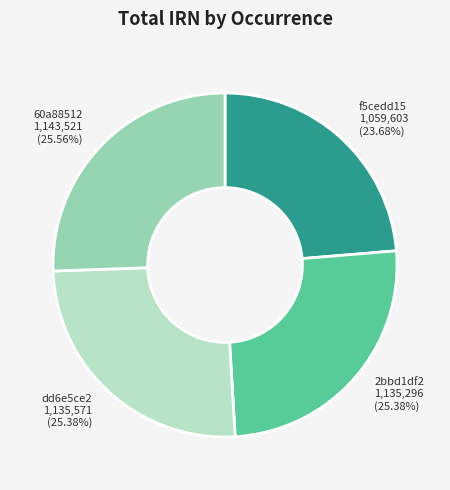

What is the smallest slice in the pie chart?

f5cedd15